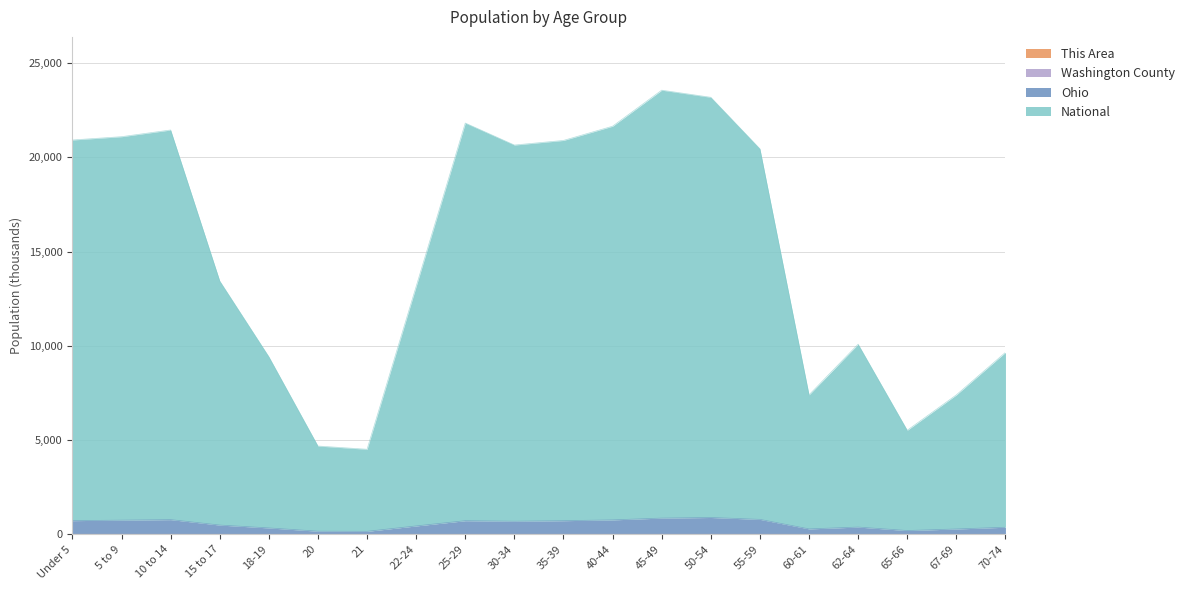

Which series has the largest total across all categories?

National